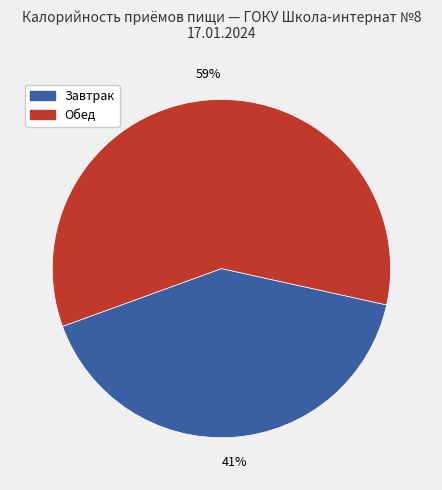

To the nearest percent, what is the average slice percentage?

50%